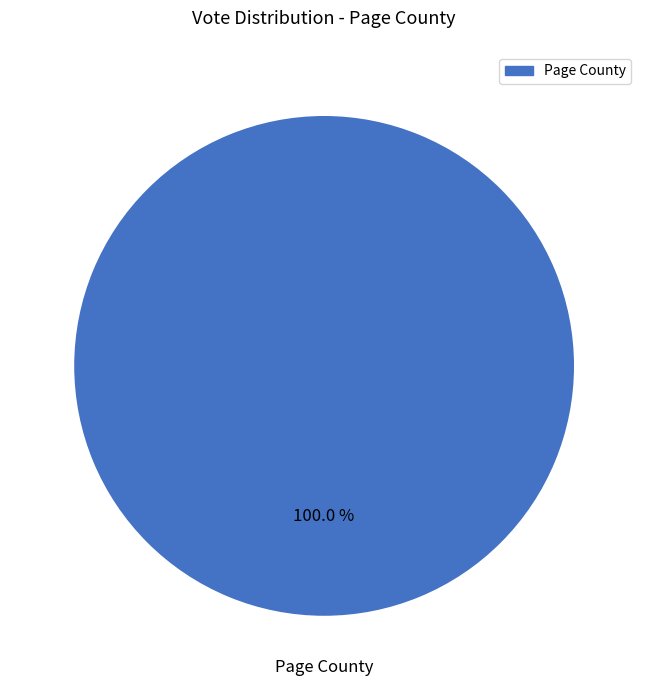

Is there a majority slice in this chart?

Yes